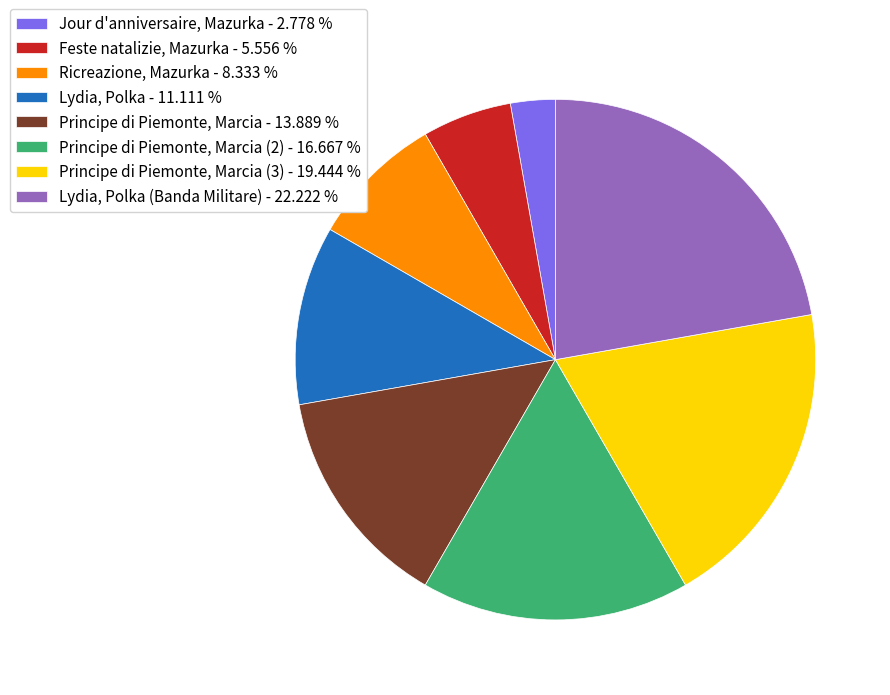

Do Ricreazione, Mazurka - 8.333 % and Principe di Piemonte, Marcia - 13.889 % together represent more than half of the pie?

No